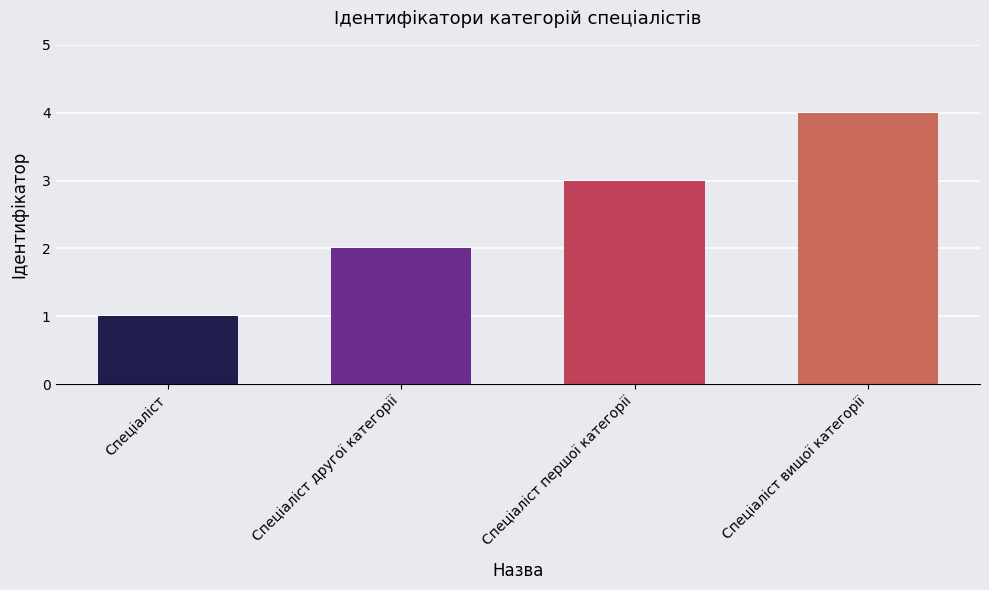

What is the greatest value displayed?

4